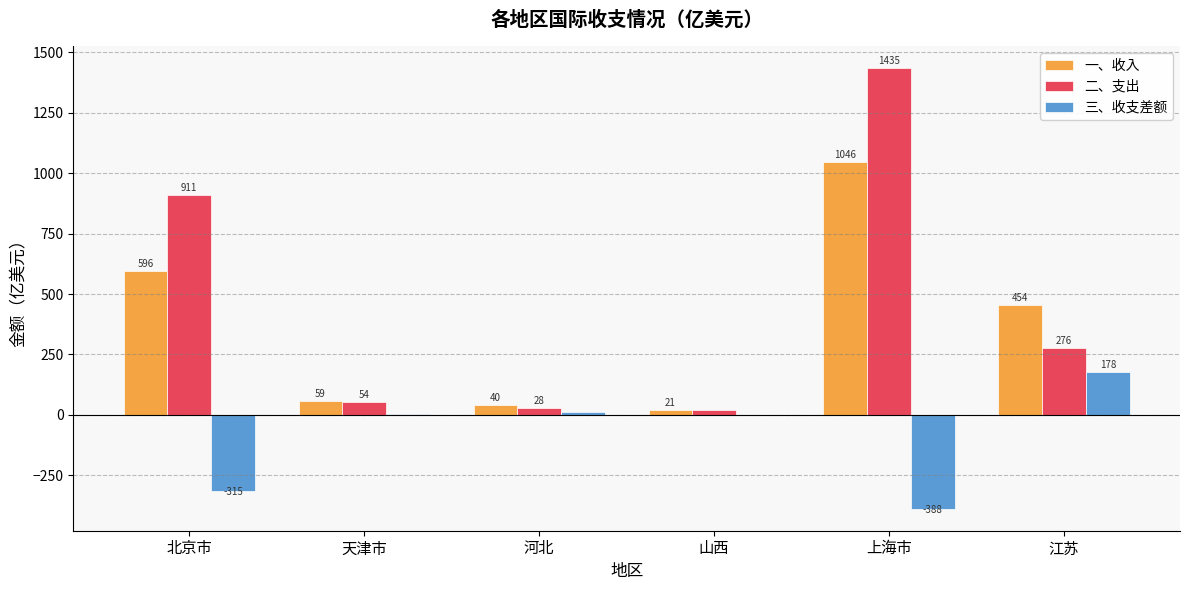

The value of 二、支出 at 河北 is 28.1. True or false?

True